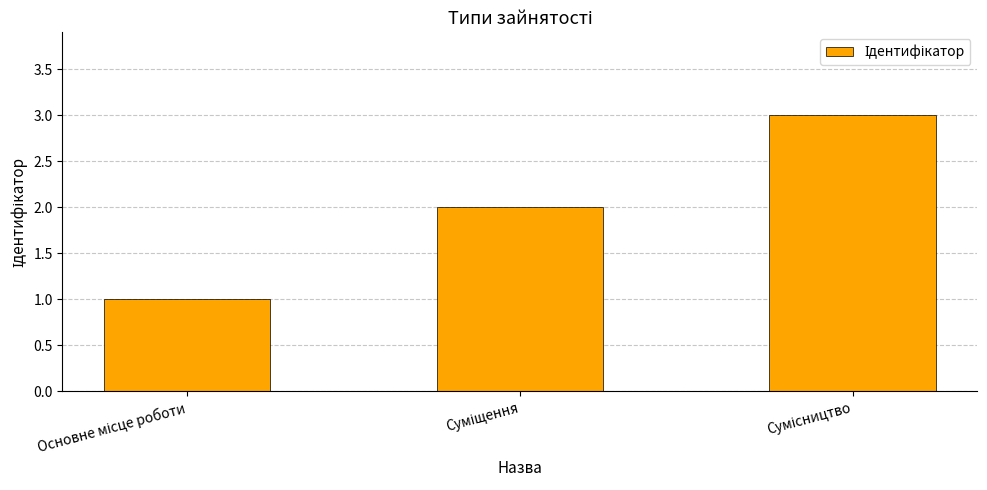

What is the maximum value shown in the chart?

3